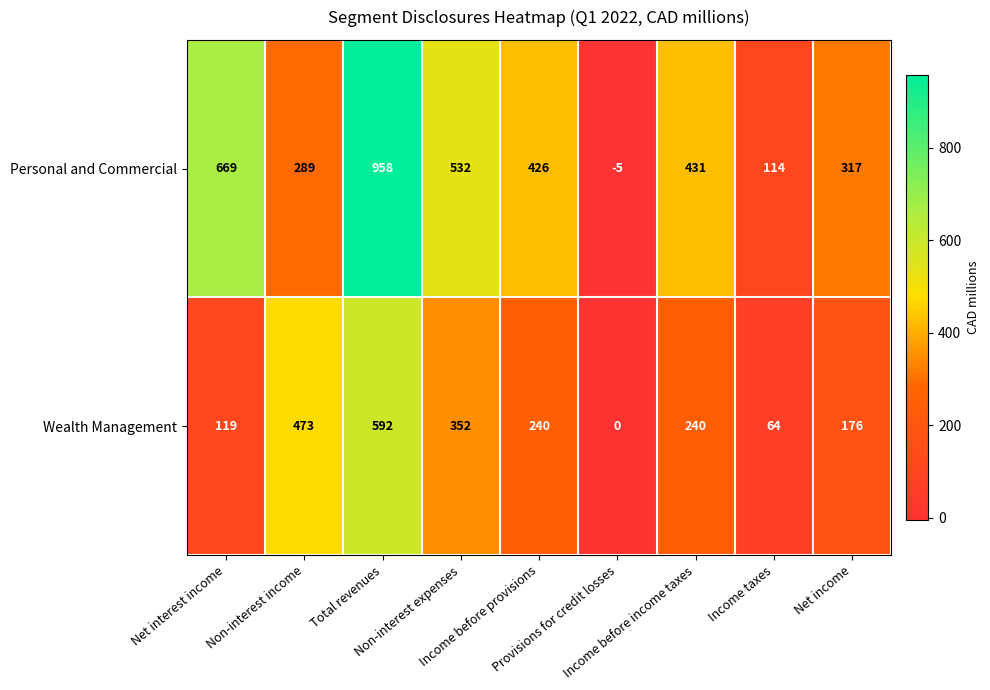

Which series has the largest range (max minus min)?

Personal and Commercial